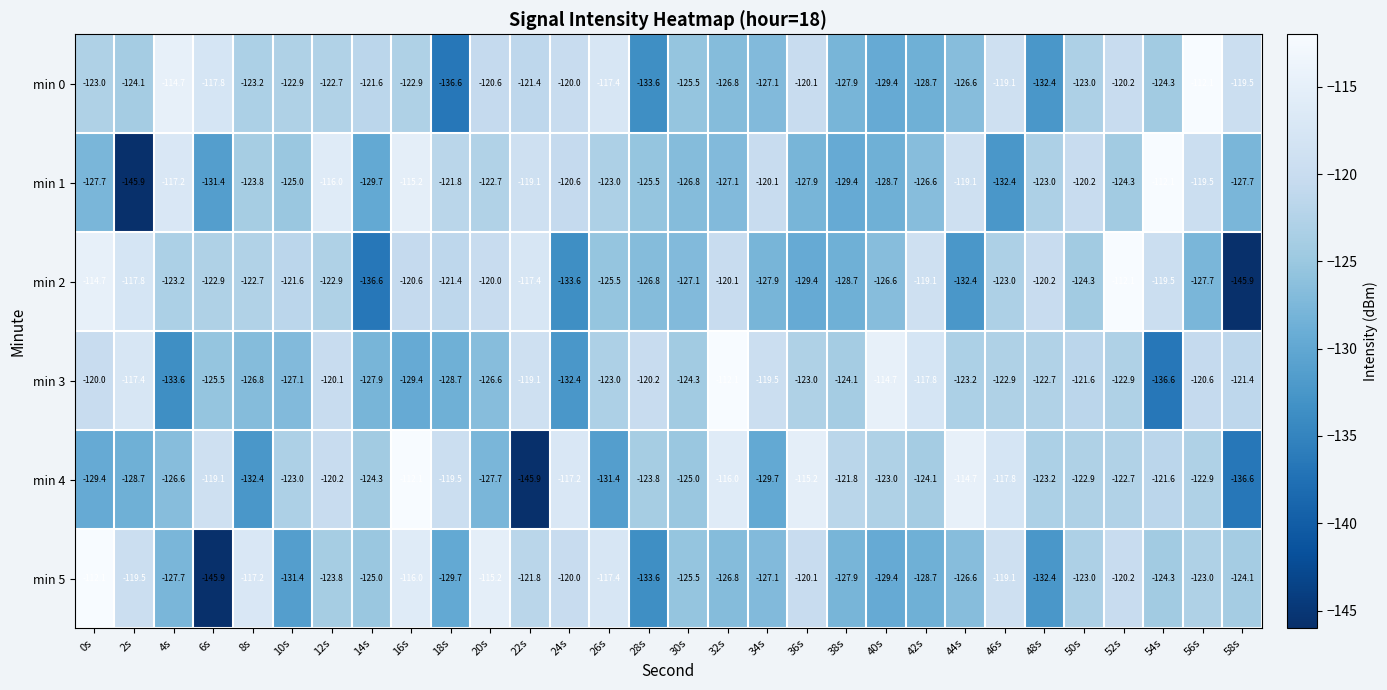

Is it true that min 0 equals -123.0 at 50s?

True